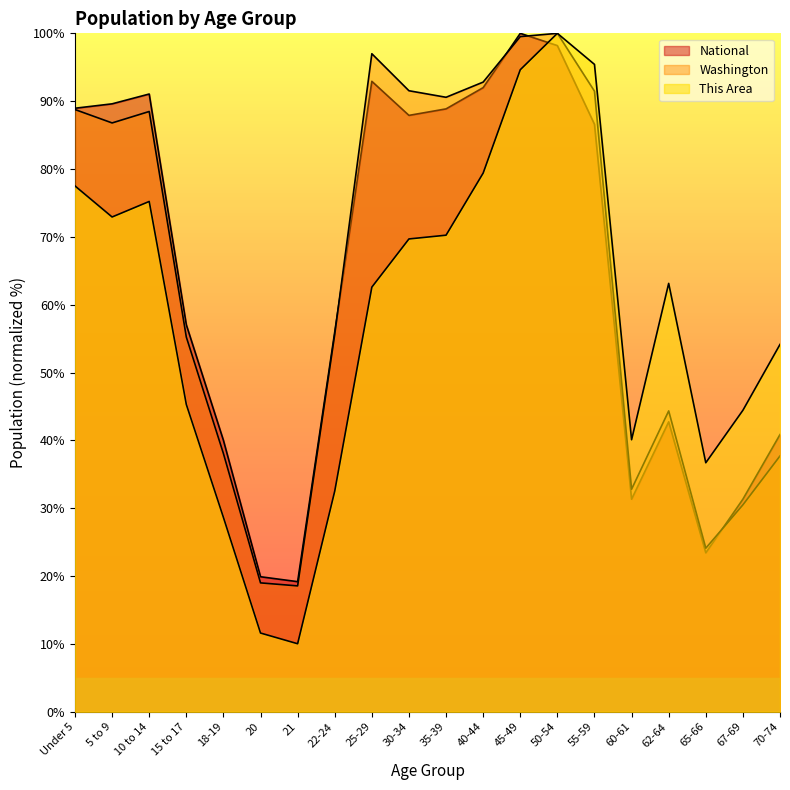

At how many categories does at least one series exceed 34?

18